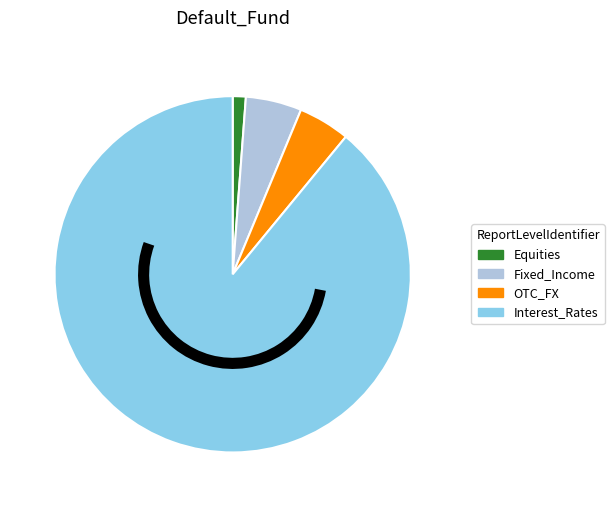

Do Interest_Rates and OTC_FX together represent more than half of the pie?

Yes